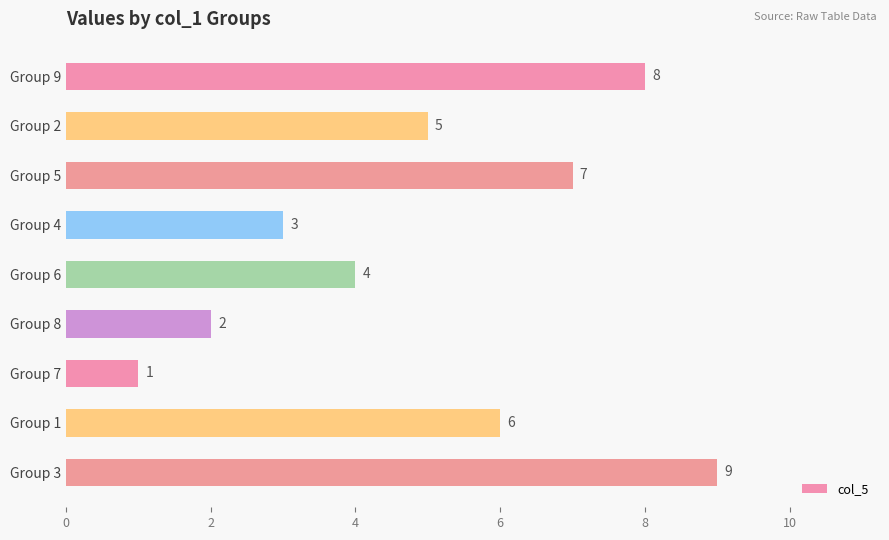

How many values are below 5?

4